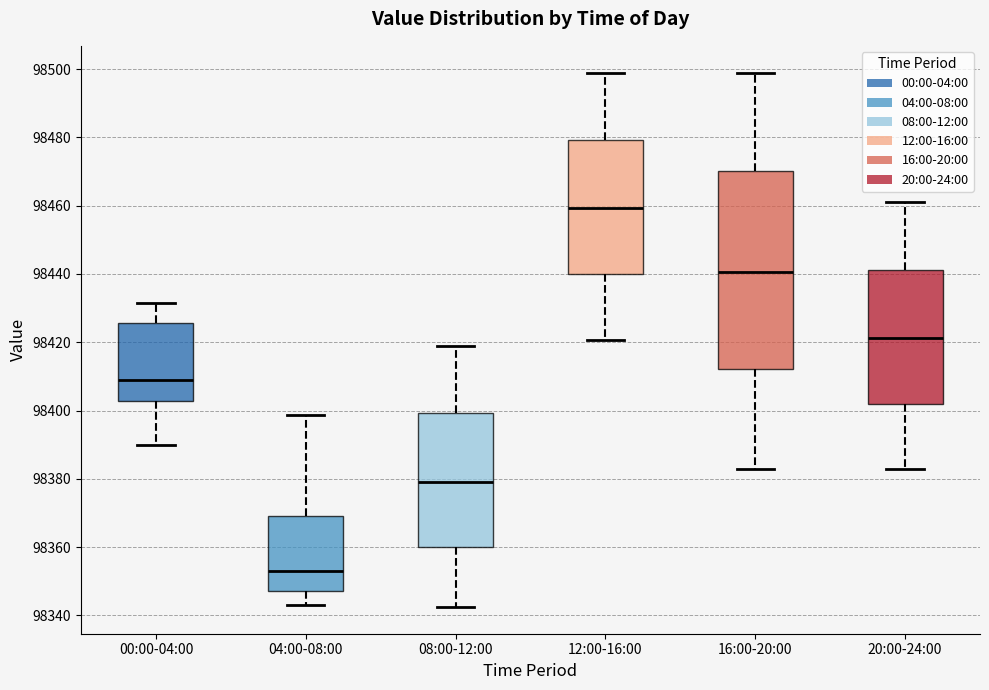

Which box has the lowest median line?

04:00-08:00